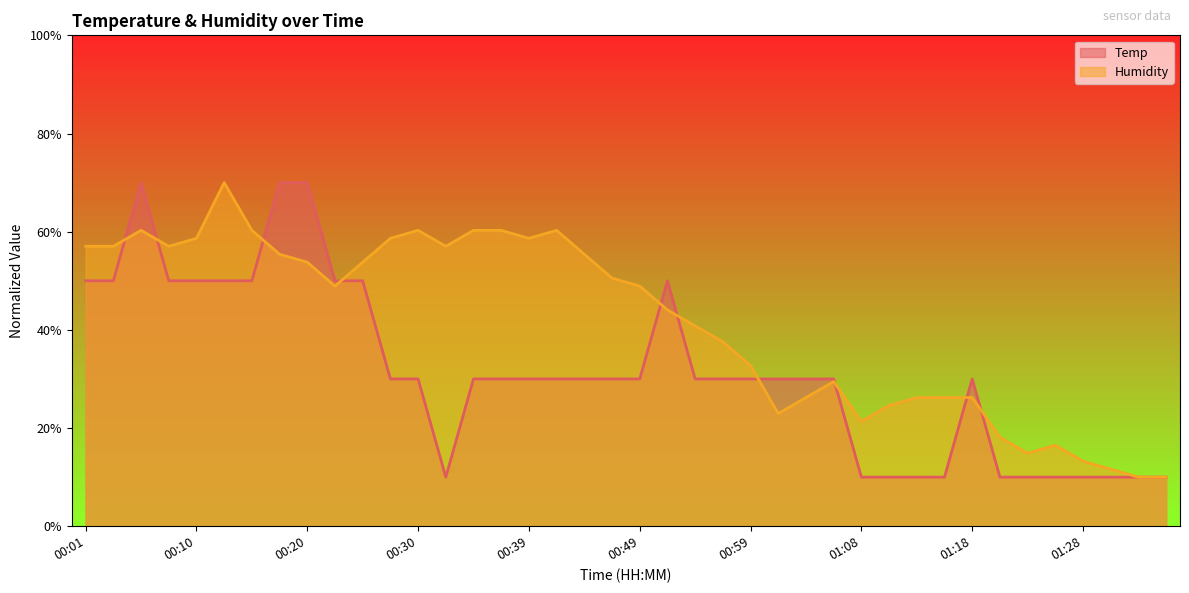

Is it true that Temp equals 46.8 at 00:49?

False